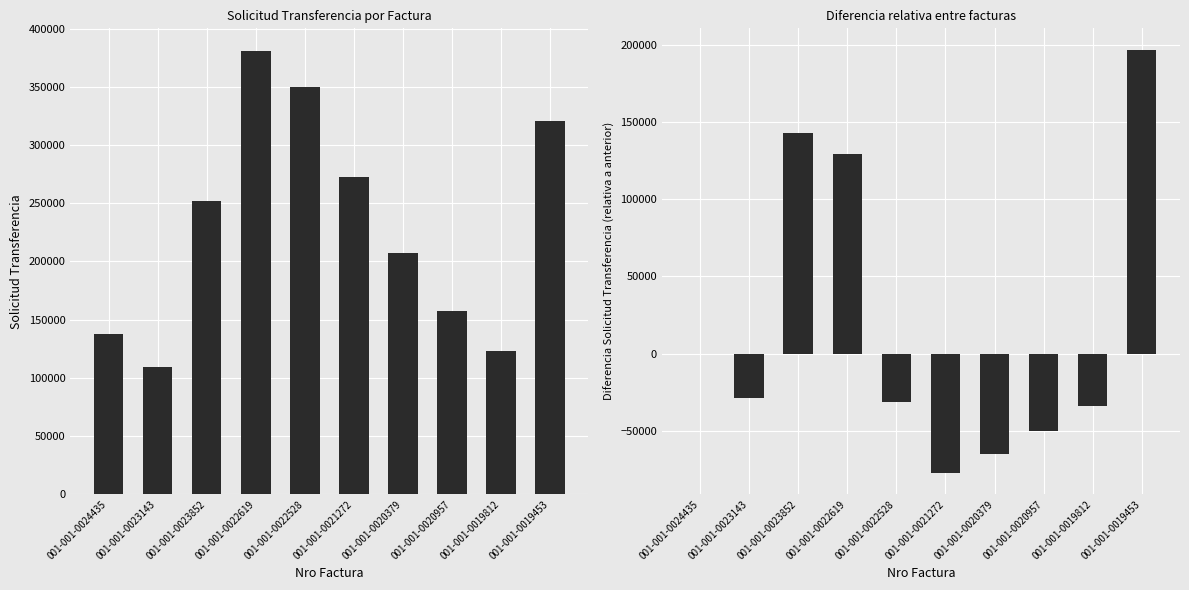

How many values in the solicitud_transferencia series are below 251721?

5